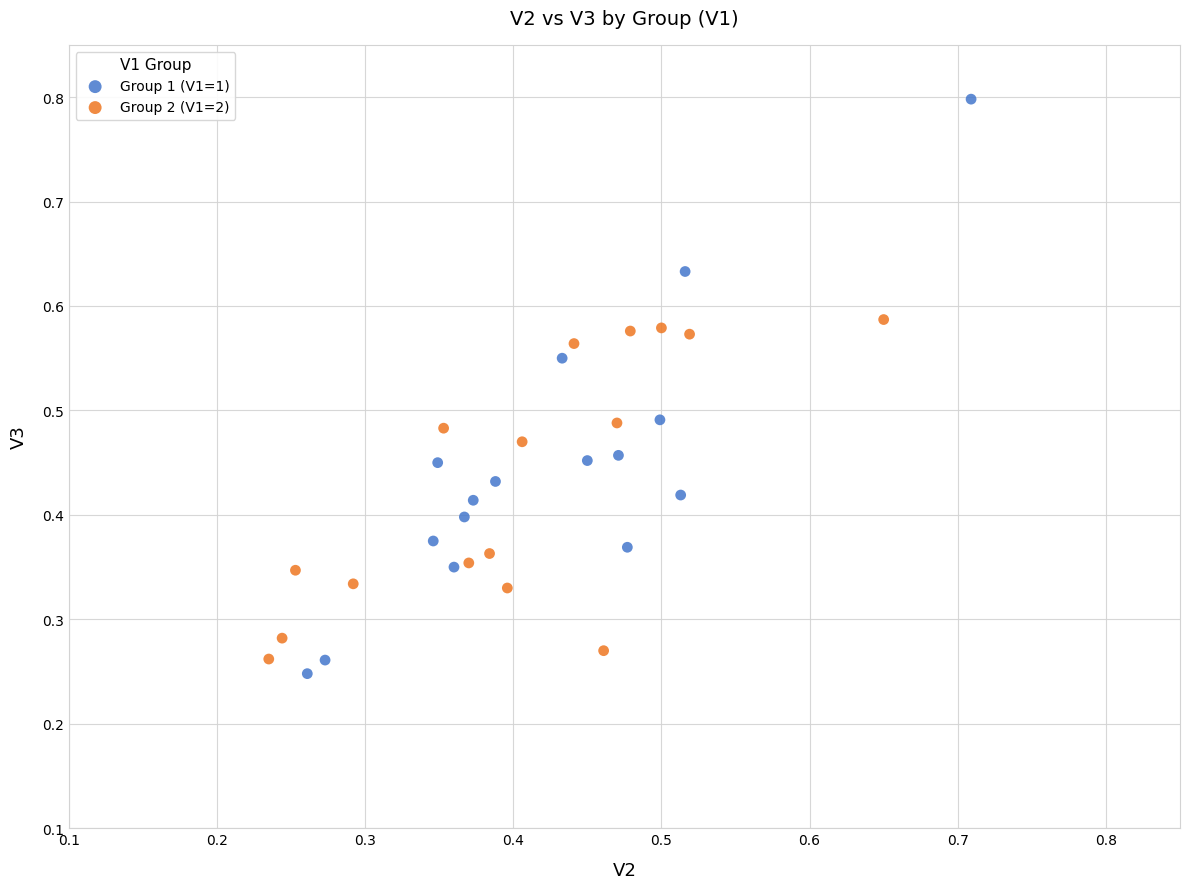

What are all the series names shown in the legend?

Group 1 (V1=1), Group 2 (V1=2)